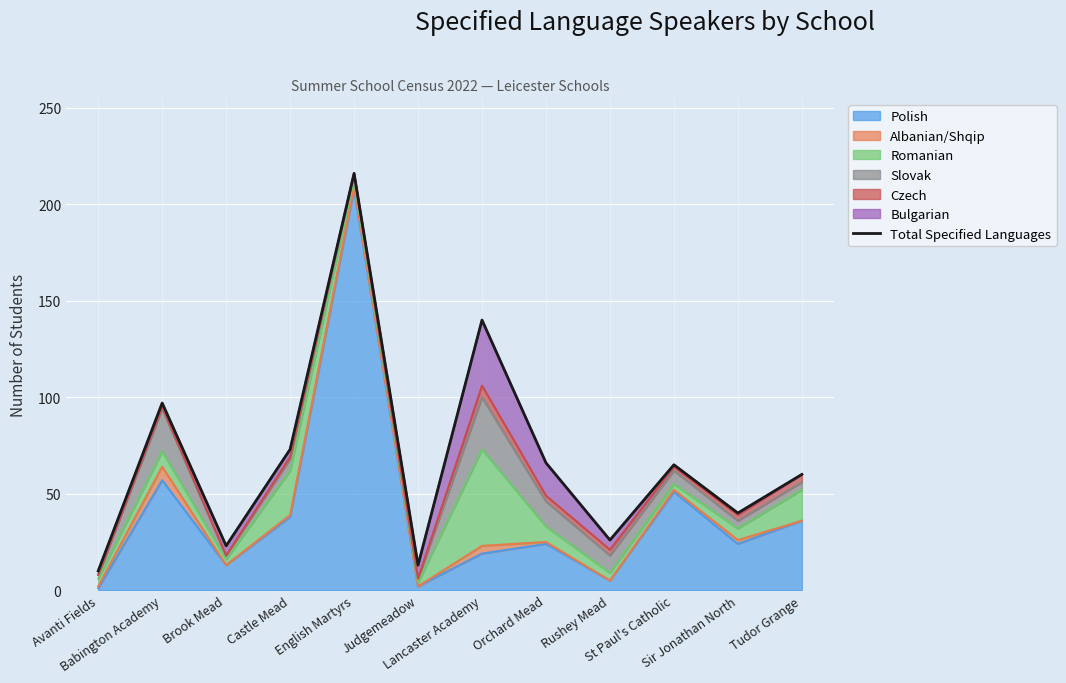

At which category does the data reach its first local peak?

Babington Academy